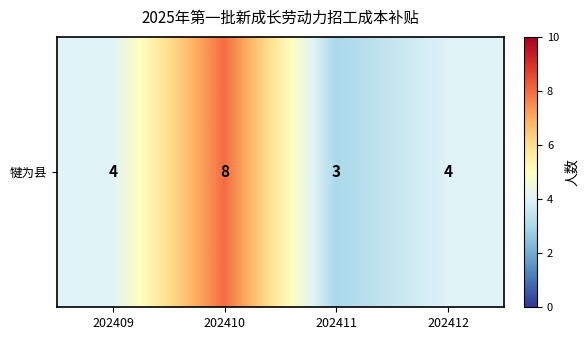

Where is the data nearest to the value 5?

202409